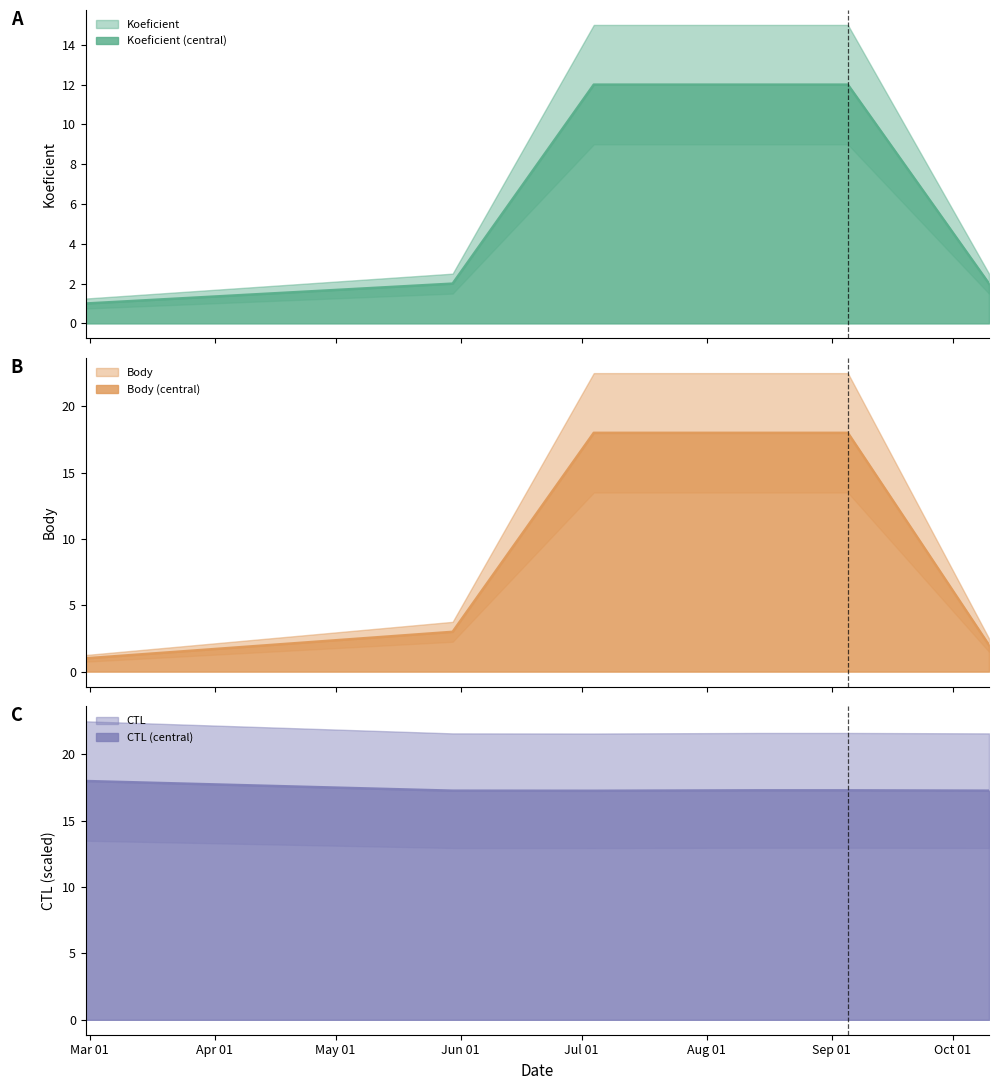

The value of CTL at 2020-08-14 is 17.3. True or false?

True